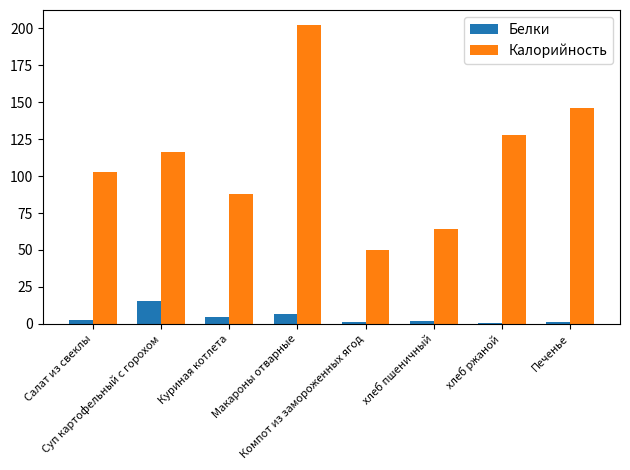

What is the maximum value shown in the chart?

202.1